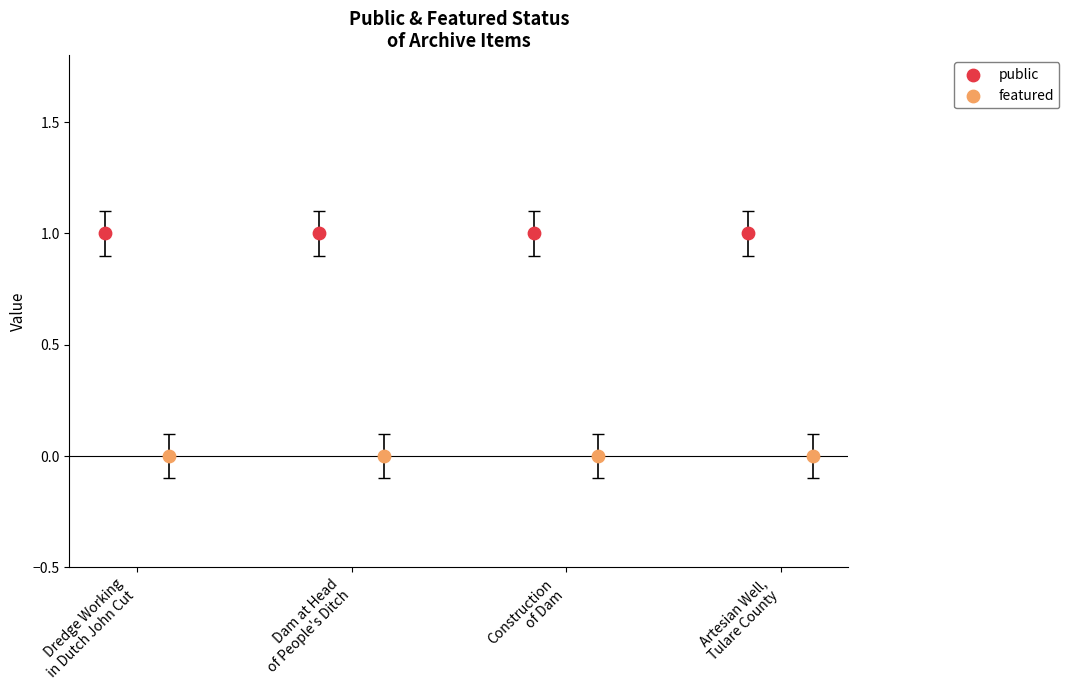

Which series reaches the minimum Y coordinate?

featured